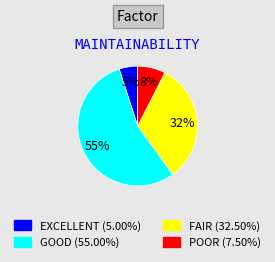

Is there any slice that represents more than half of the pie?

Yes